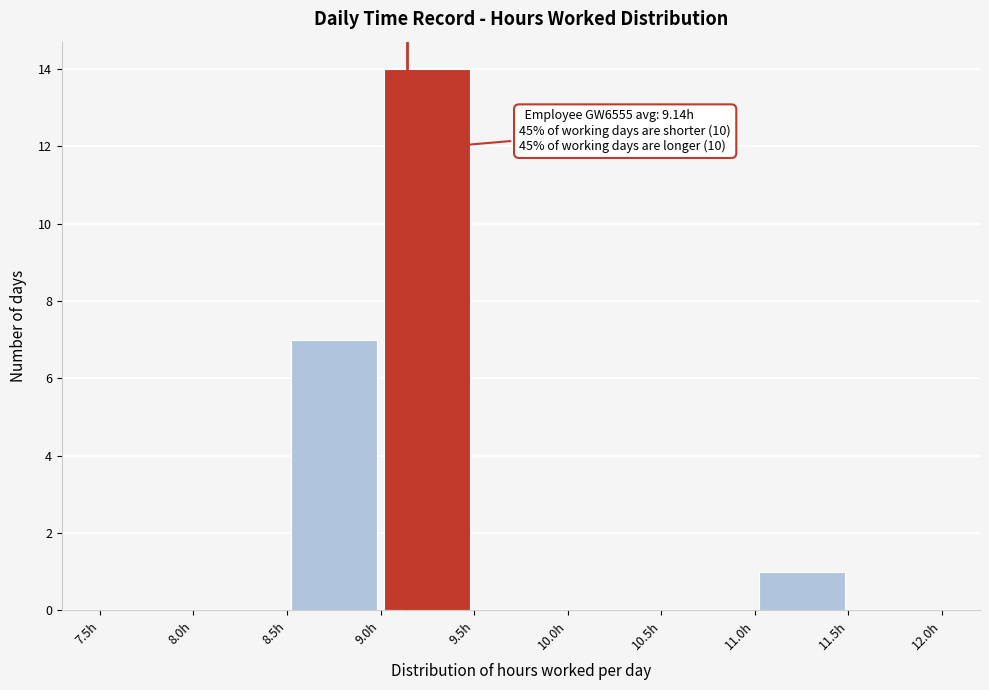

Over which range of the x-axis is the bar tallest?

9.0 to 9.5